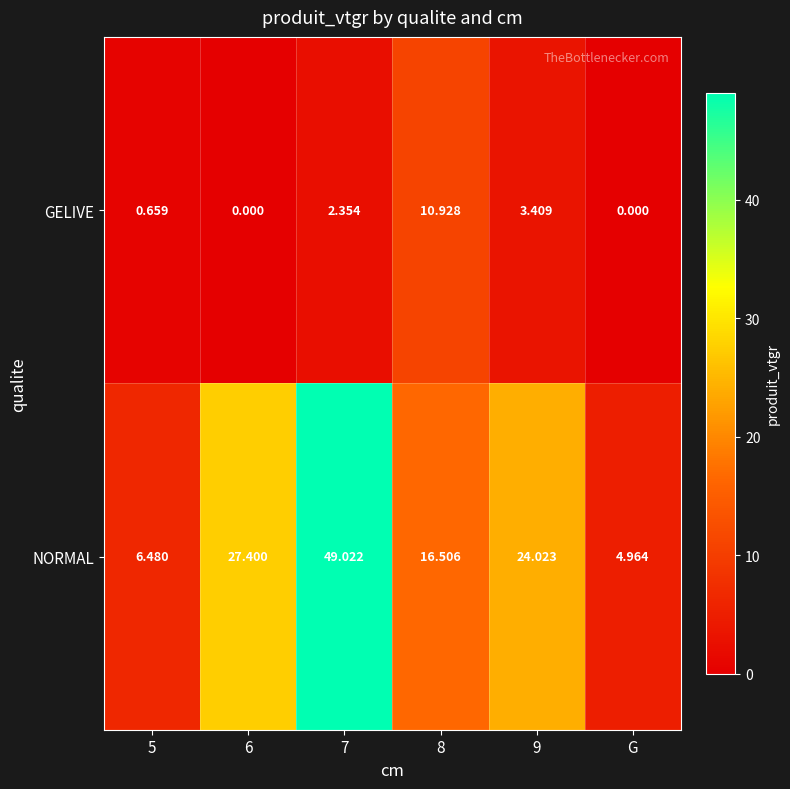

At G, list the series in order from smallest to largest.

GELIVE, NORMAL